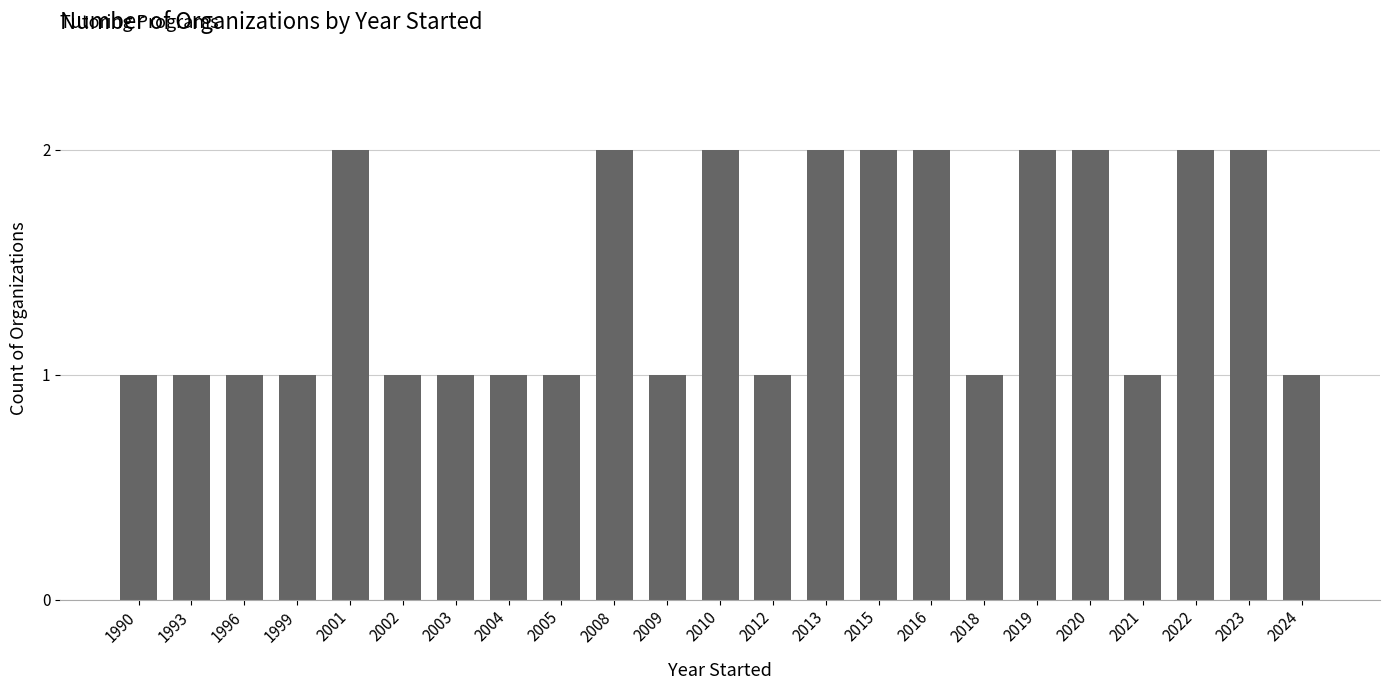

Reading left to right, extract all data points from this chart.

1990=1	1993=1	1996=1	1999=1	2001=2	2002=1	2003=1	2004=1	2005=1	2008=2	2009=1	2010=2	2012=1	2013=2	2015=2	2016=2	2018=1	2019=2	2020=2	2021=1	2022=2	2023=2	2024=1